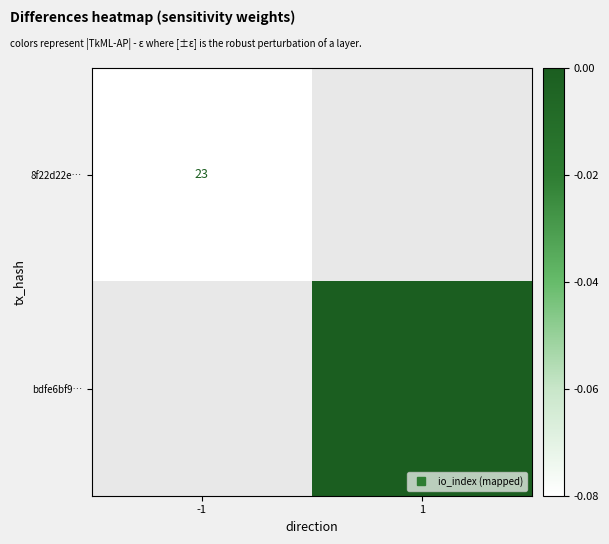

Rank the categories by bdfe6bf9… value from highest to lowest.

-1, 1